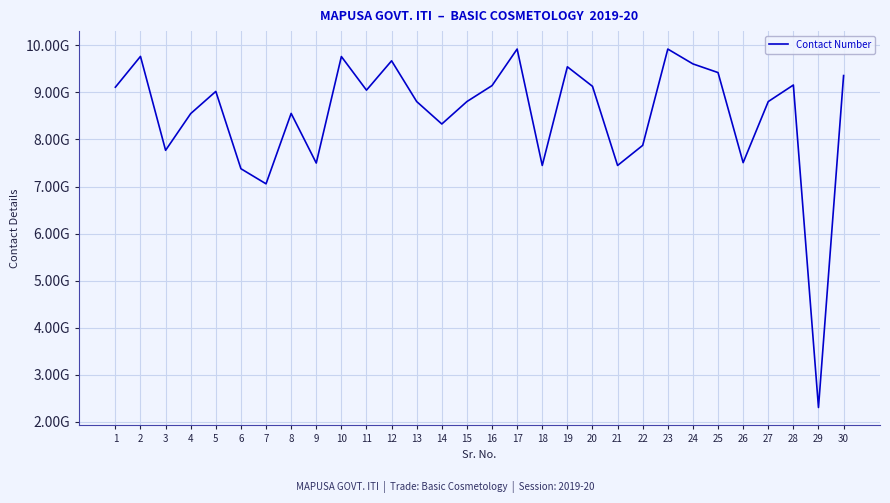

What is the difference between the maximum and minimum values?

7622443429